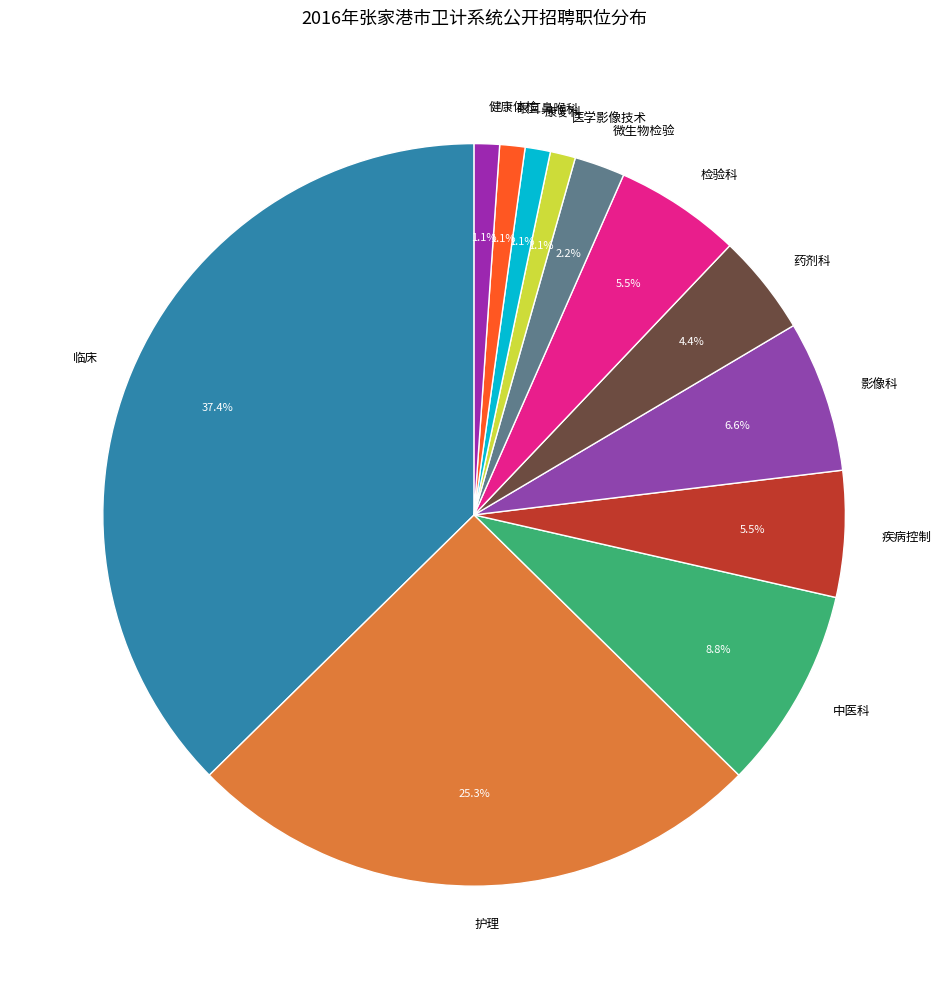

Which slice is the largest?

临床